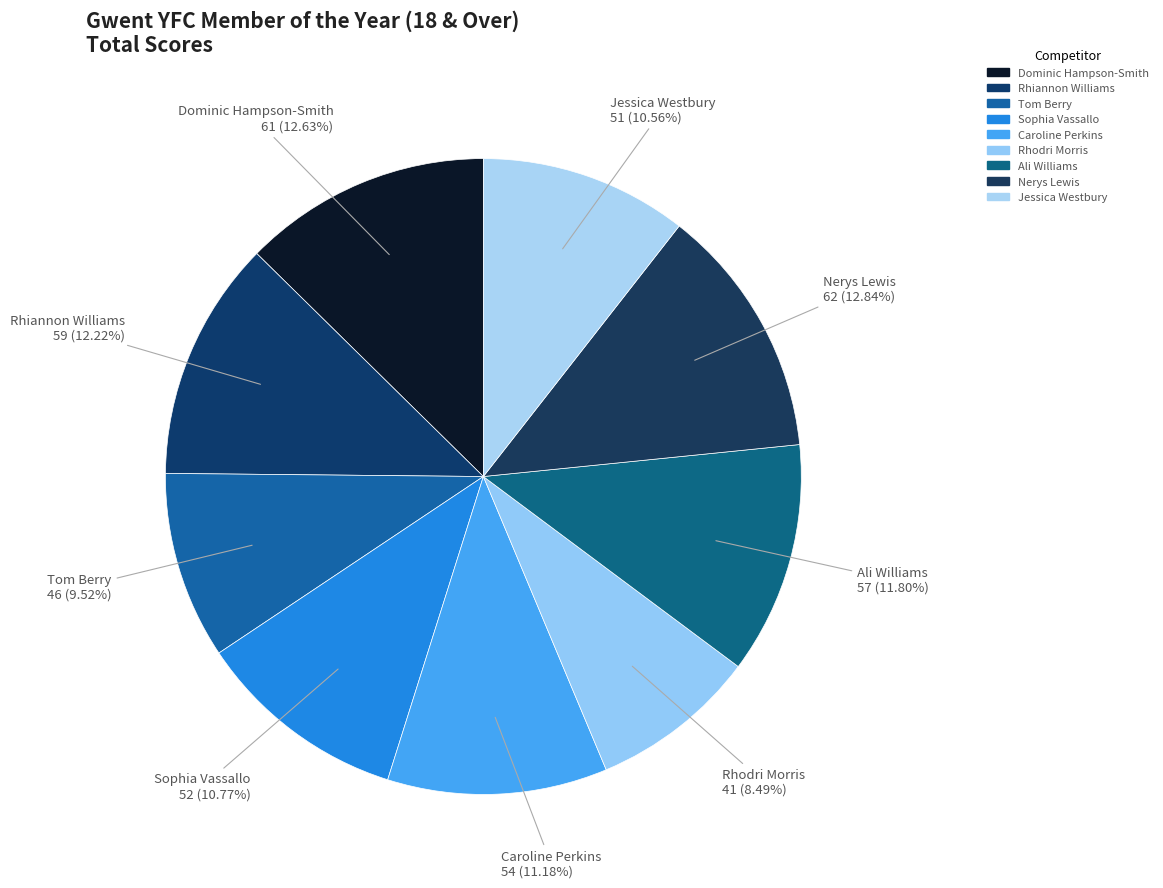

How many segments does this pie chart have?

9